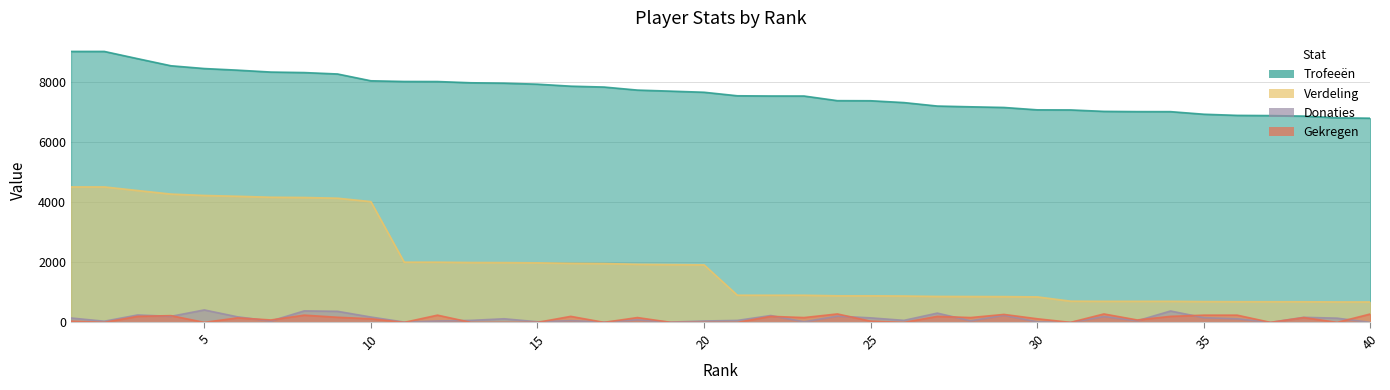

The value of Trofeeën at 12 is 13256. True or false?

False